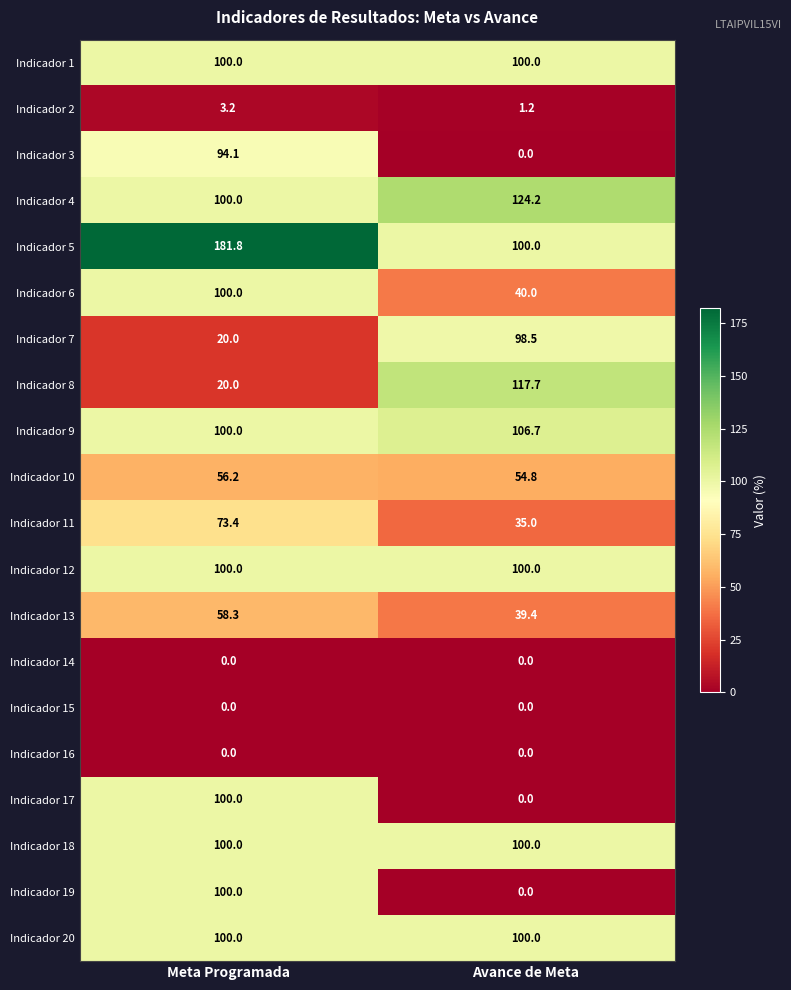

What is the maximum value shown in the chart?

181.8